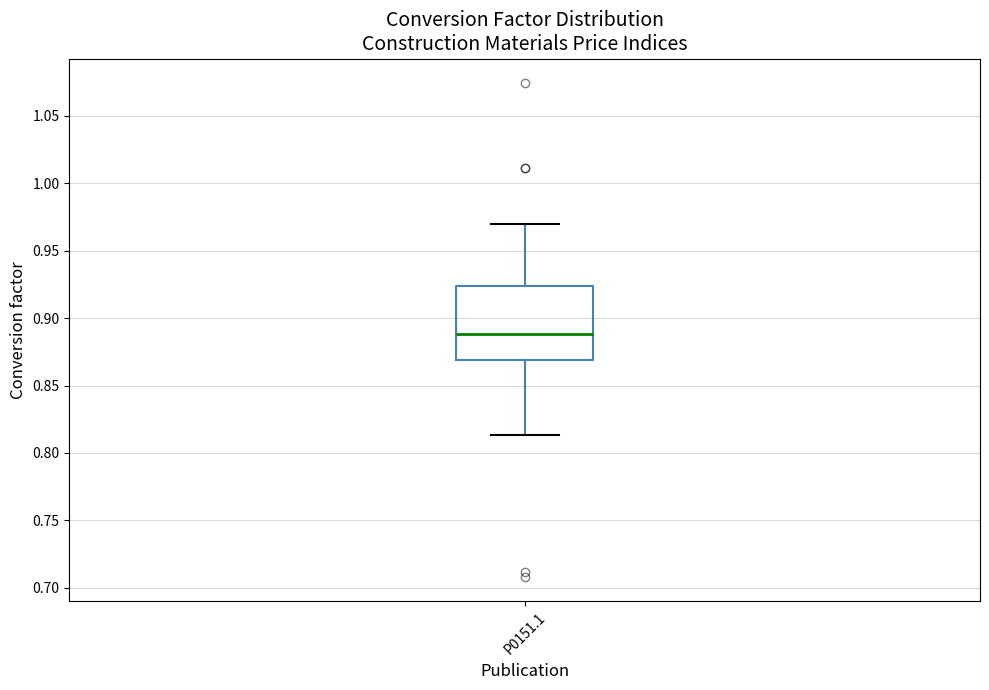

Transcribe this box plot: give where the median line is, the range the box spans, and where the two whiskers end, as read against the y-axis. The values are not printed on the chart, so give them approximately, as read against the axis.

median 0.890, box 0.870 to 0.925, whiskers 0.815 to 0.970